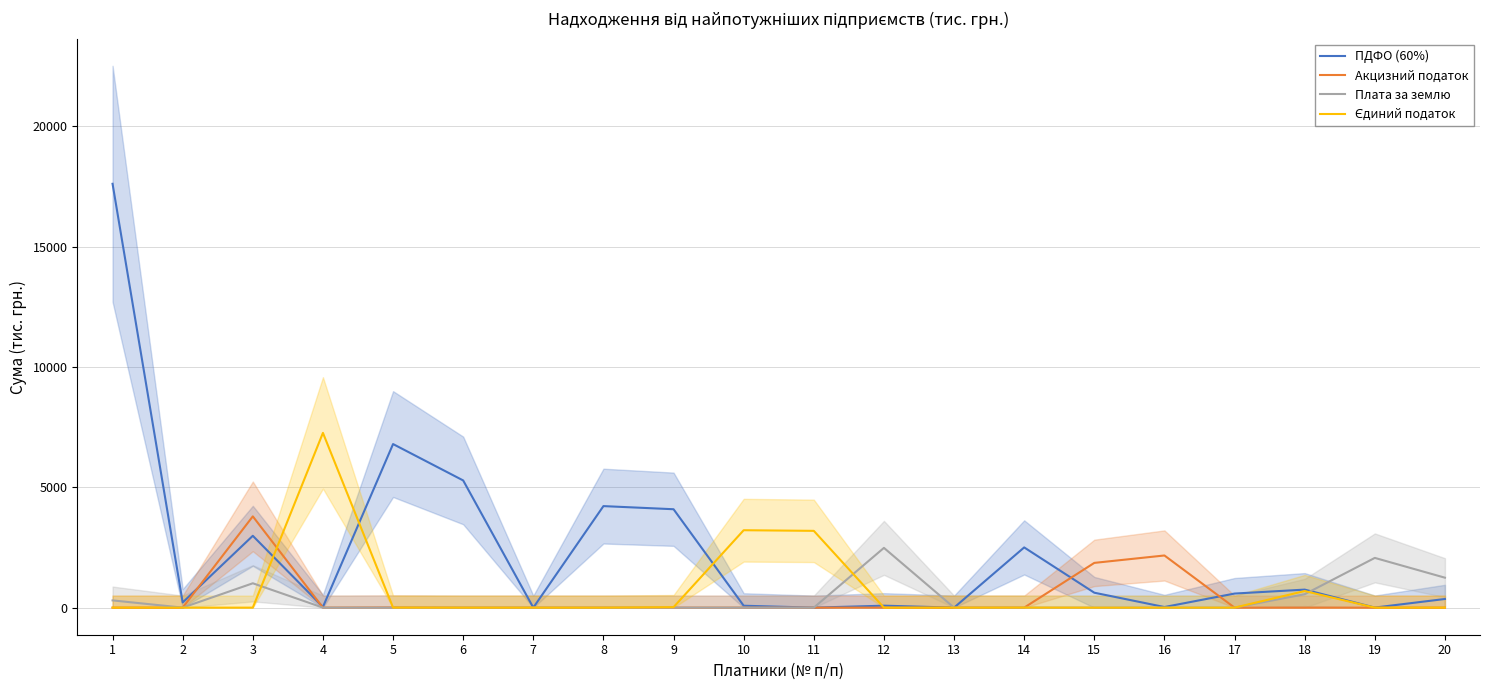

Between 15 and 4, which is larger?

15